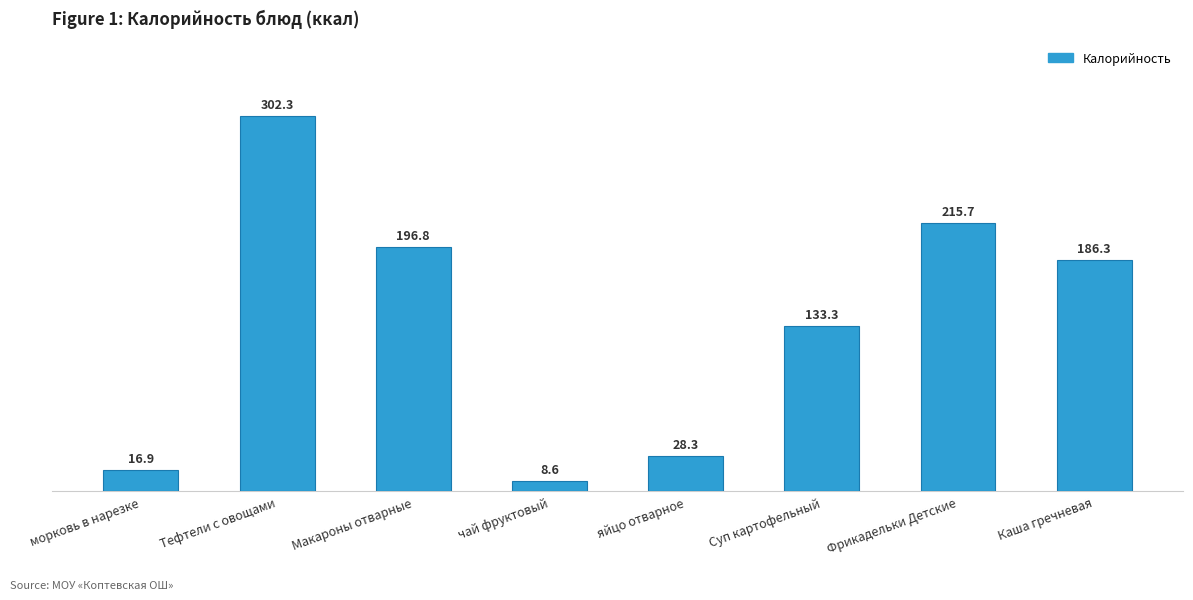

Which label corresponds to the largest value in the chart?

Тефтели с овощами